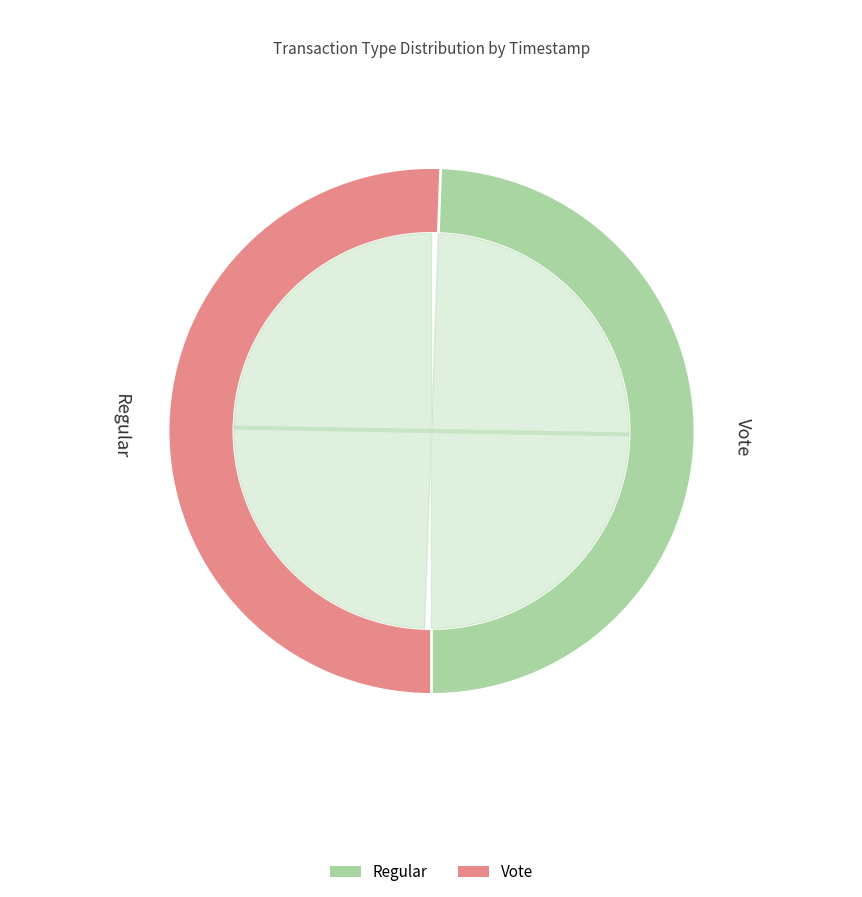

Which has a higher value, Regular or Vote?

Regular